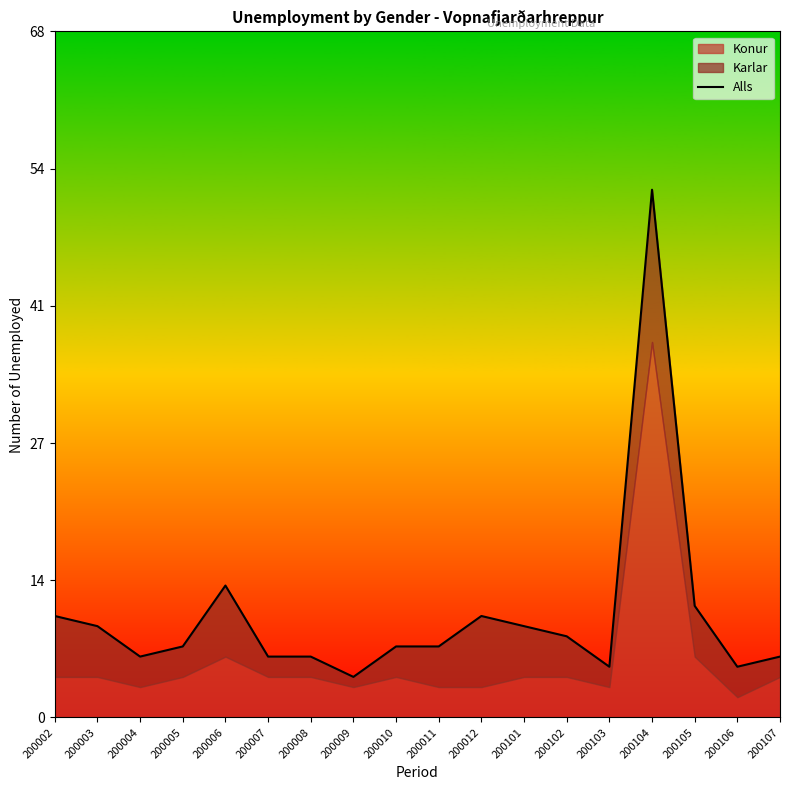

Is it true that the value at 200101 is 9?

True